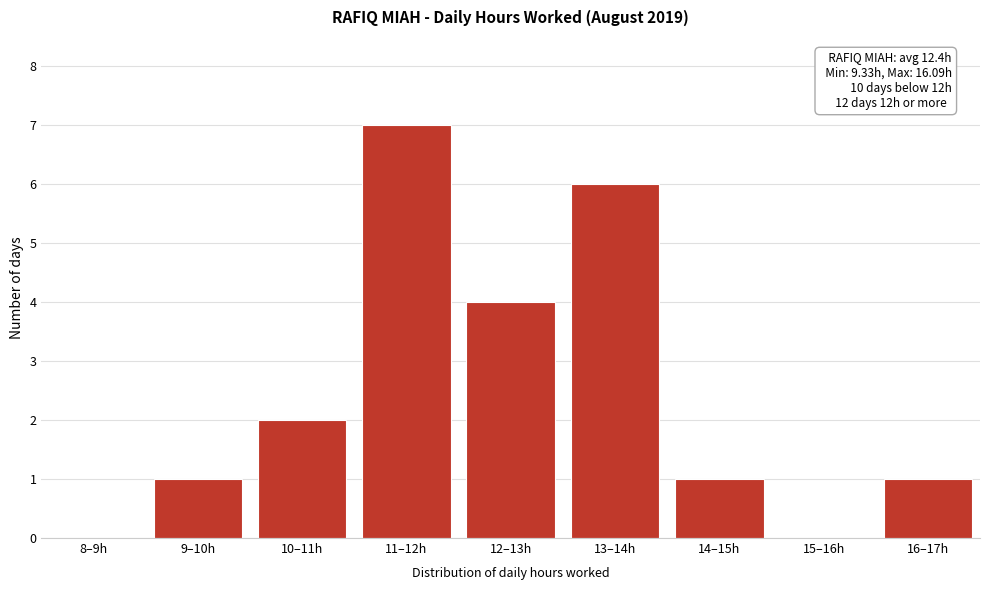

Reading left to right, what are all the values shown in this chart?

8–9h=0	9–10h=1	10–11h=2	11–12h=7	12–13h=4	13–14h=6	14–15h=1	15–16h=0	16–17h=1